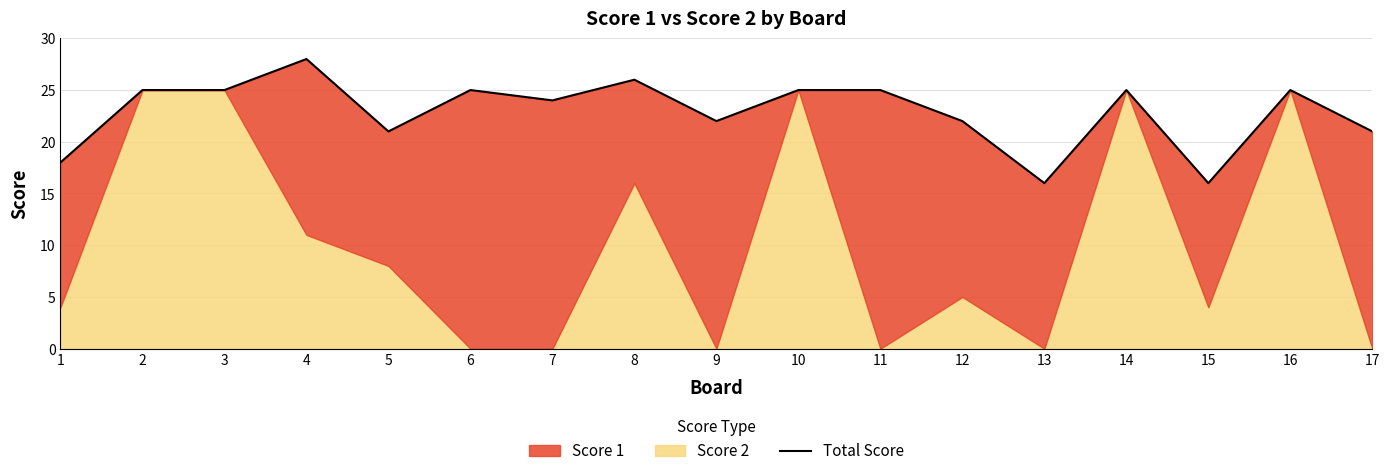

Where does the data first go above 25?

4